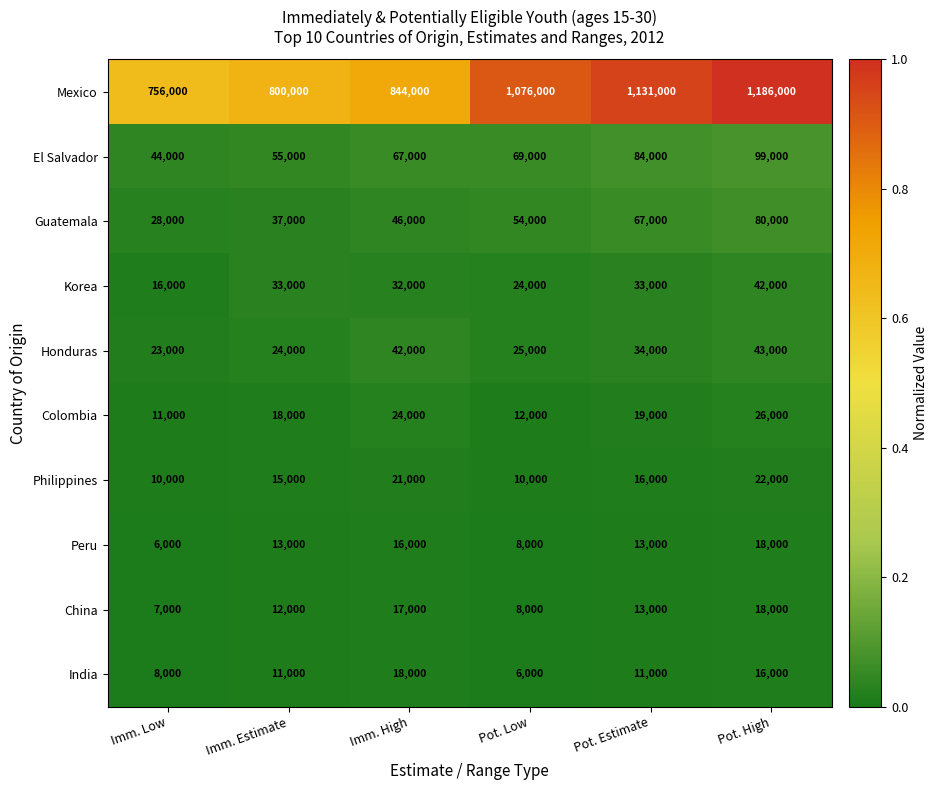

Where is Mexico nearest to the value 971000?

Pot. Low